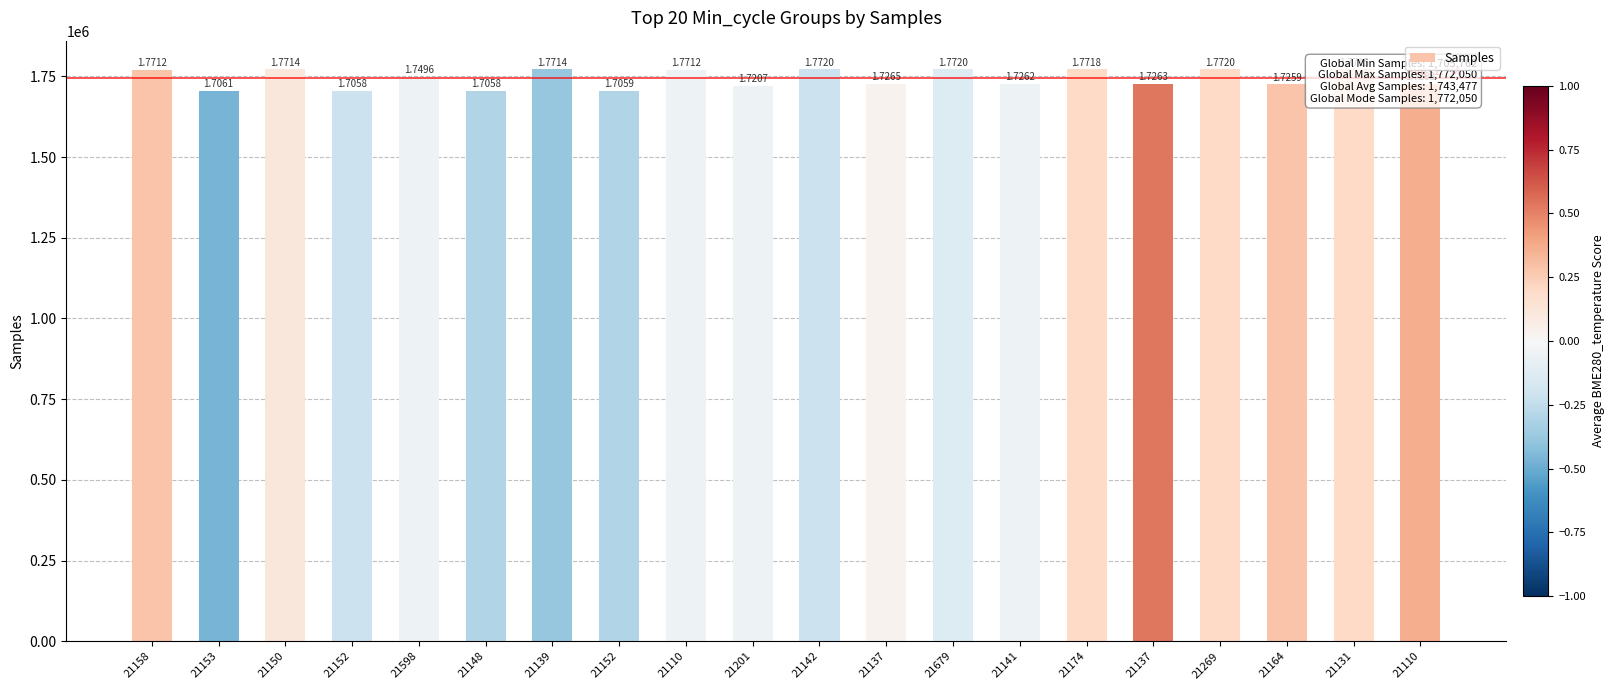

Are the bars horizontal?

No